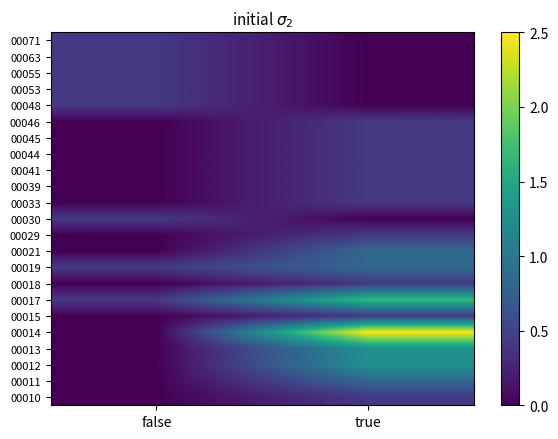

At how many categories does at least one series exceed 1?

1